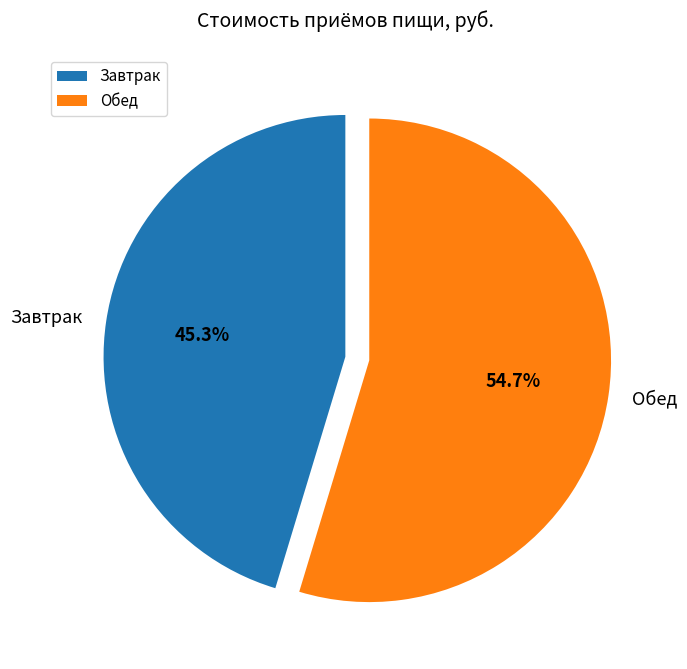

Rank the categories by value from highest to lowest.

Обед, Завтрак